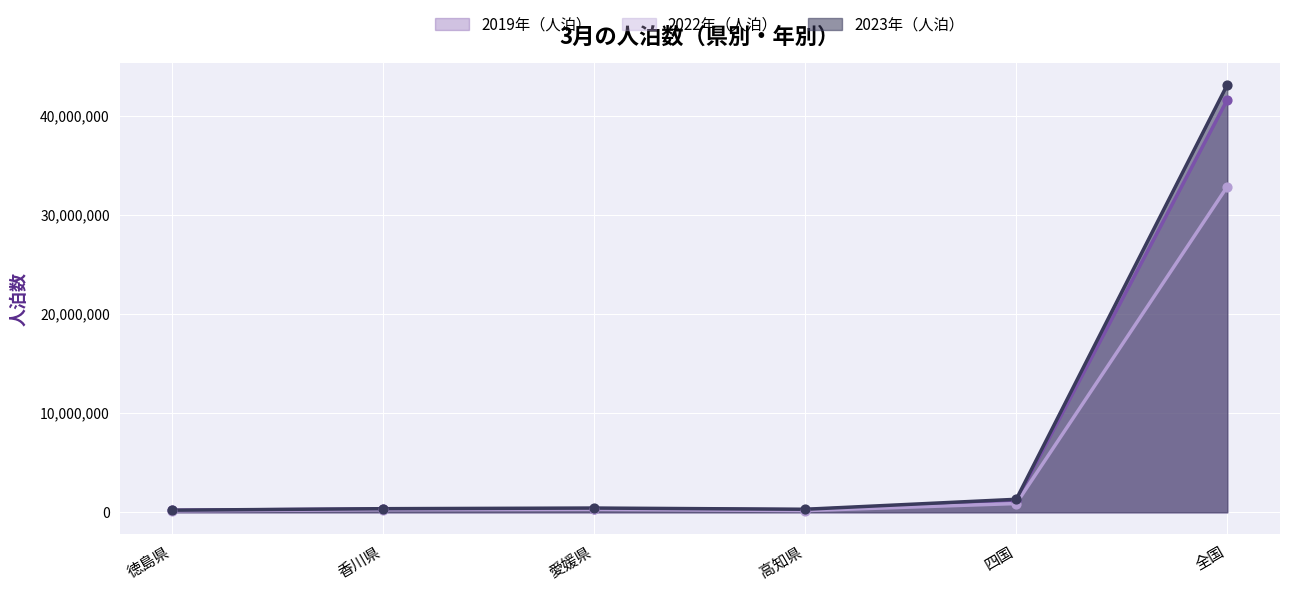

Is the value of 2019年（人泊） at 四国 greater than the value of 2023年（人泊） at 四国?

No